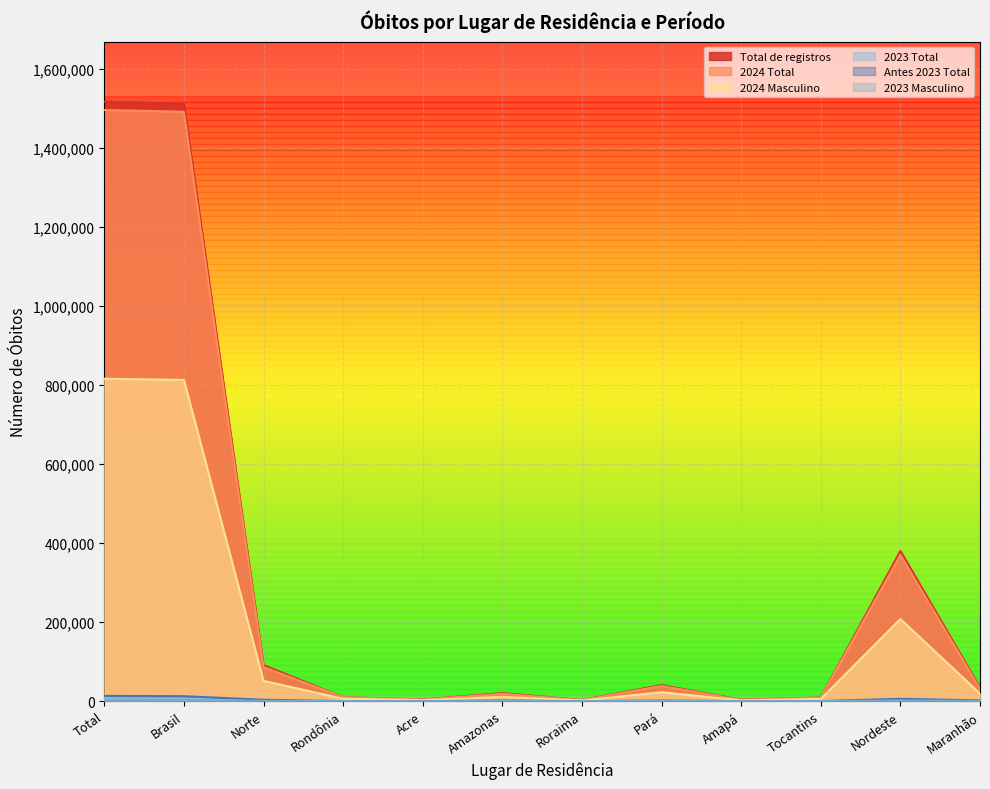

What is the average value of the Antes 2023 Total series?

3405